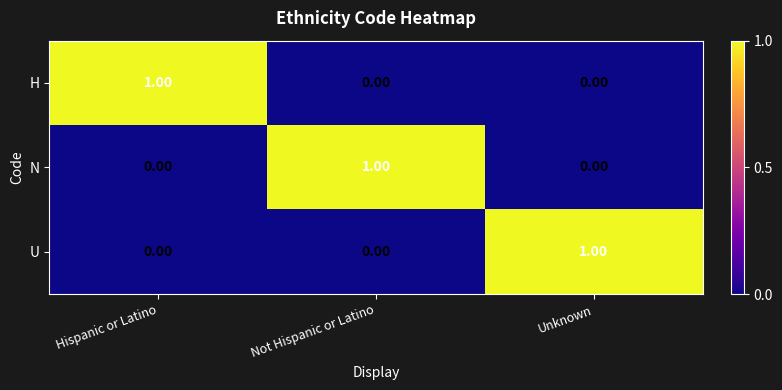

Which category has the highest value in the H series?

Hispanic or Latino